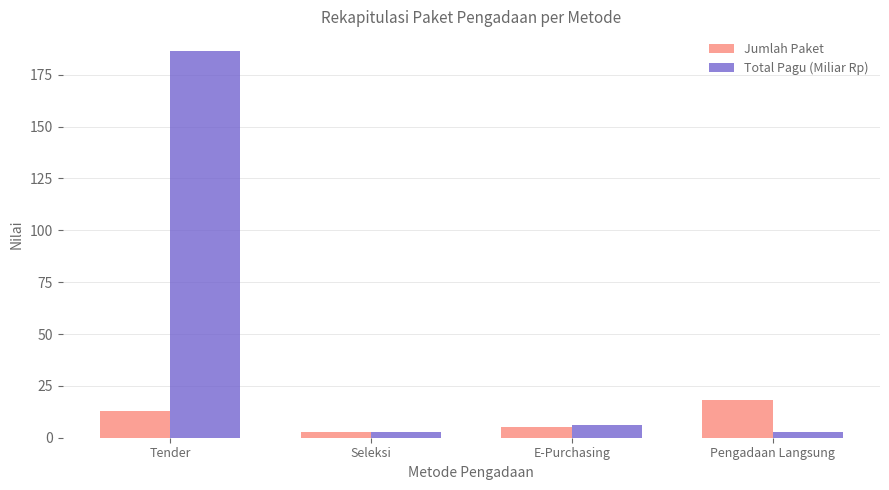

Which series has the widest spread of values?

Total Pagu (Miliar Rp)